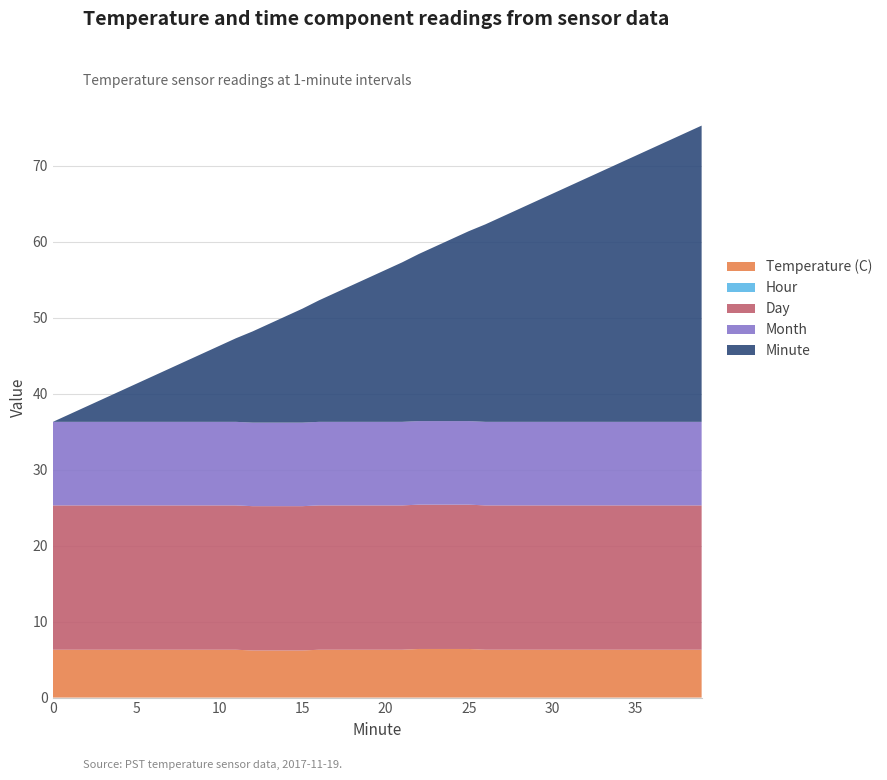

Reading left to right, list all the values displayed in this chart.

Temperature (C): 6.3	6.3	6.3	6.3	6.3	6.3	6.3	6.3	6.3	6.3	6.3	6.3	6.2	6.2	6.2	6.2	6.3	6.3	6.3	6.3	6.3	6.3	6.4	6.4	6.4	6.4	6.3	6.3	6.3	6.3	6.3	6.3	6.3	6.3	6.3	6.3	6.3	6.3	6.3	6.3
Hour: 0.0	0.0	0.0	0.0	0.0	0.0	0.0	0.0	0.0	0.0	0.0	0.0	0.0	0.0	0.0	0.0	0.0	0.0	0.0	0.0	0.0	0.0	0.0	0.0	0.0	0.0	0.0	0.0	0.0	0.0	0.0	0.0	0.0	0.0	0.0	0.0	0.0	0.0	0.0	0.0
Day: 19.0	19.0	19.0	19.0	19.0	19.0	19.0	19.0	19.0	19.0	19.0	19.0	19.0	19.0	19.0	19.0	19.0	19.0	19.0	19.0	19.0	19.0	19.0	19.0	19.0	19.0	19.0	19.0	19.0	19.0	19.0	19.0	19.0	19.0	19.0	19.0	19.0	19.0	19.0	19.0
Month: 11.0	11.0	11.0	11.0	11.0	11.0	11.0	11.0	11.0	11.0	11.0	11.0	11.0	11.0	11.0	11.0	11.0	11.0	11.0	11.0	11.0	11.0	11.0	11.0	11.0	11.0	11.0	11.0	11.0	11.0	11.0	11.0	11.0	11.0	11.0	11.0	11.0	11.0	11.0	11.0
Minute: 0.0	1.0	2.0	3.0	4.0	5.0	6.0	7.0	8.0	9.0	10.0	11.0	12.0	13.0	14.0	15.0	16.0	17.0	18.0	19.0	20.0	21.0	22.0	23.0	24.0	25.0	26.0	27.0	28.0	29.0	30.0	31.0	32.0	33.0	34.0	35.0	36.0	37.0	38.0	39.0